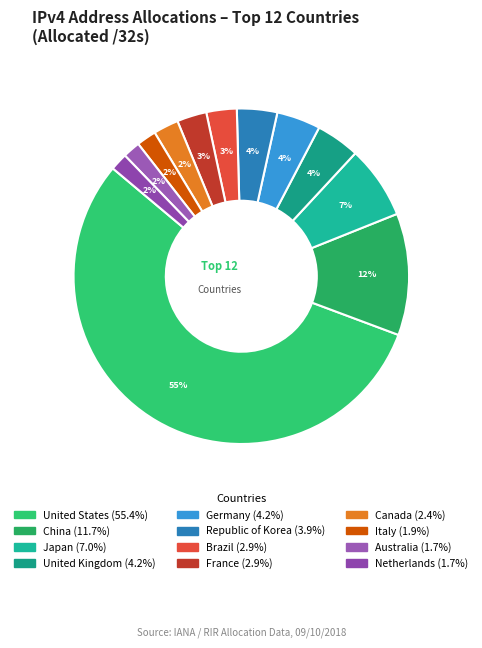

Count the number of slices in the pie.

12